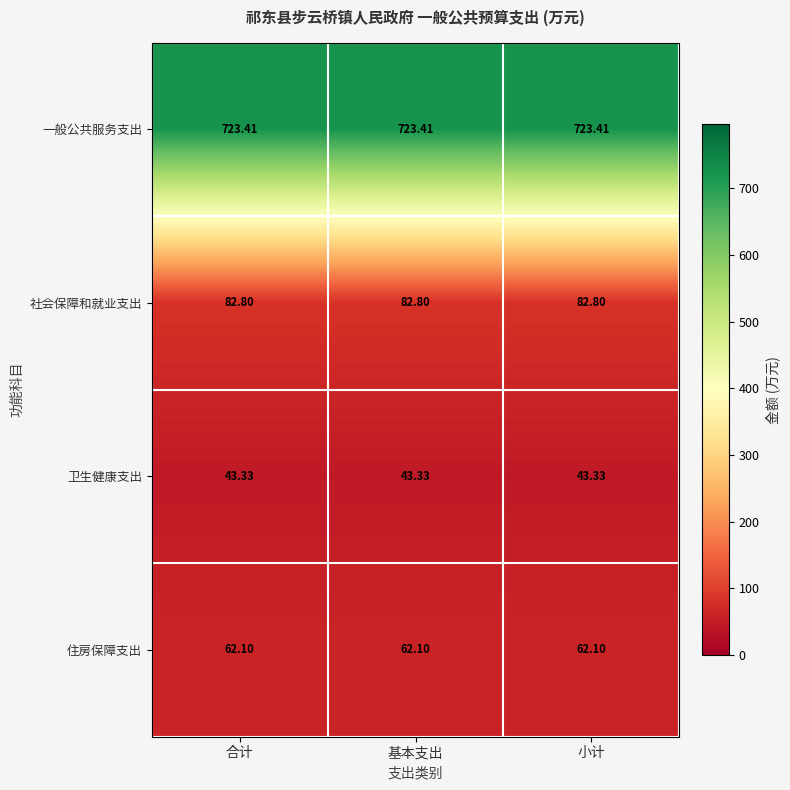

Rank the series by their maximum value, from lowest to highest.

卫生健康支出, 住房保障支出, 社会保障和就业支出, 一般公共服务支出